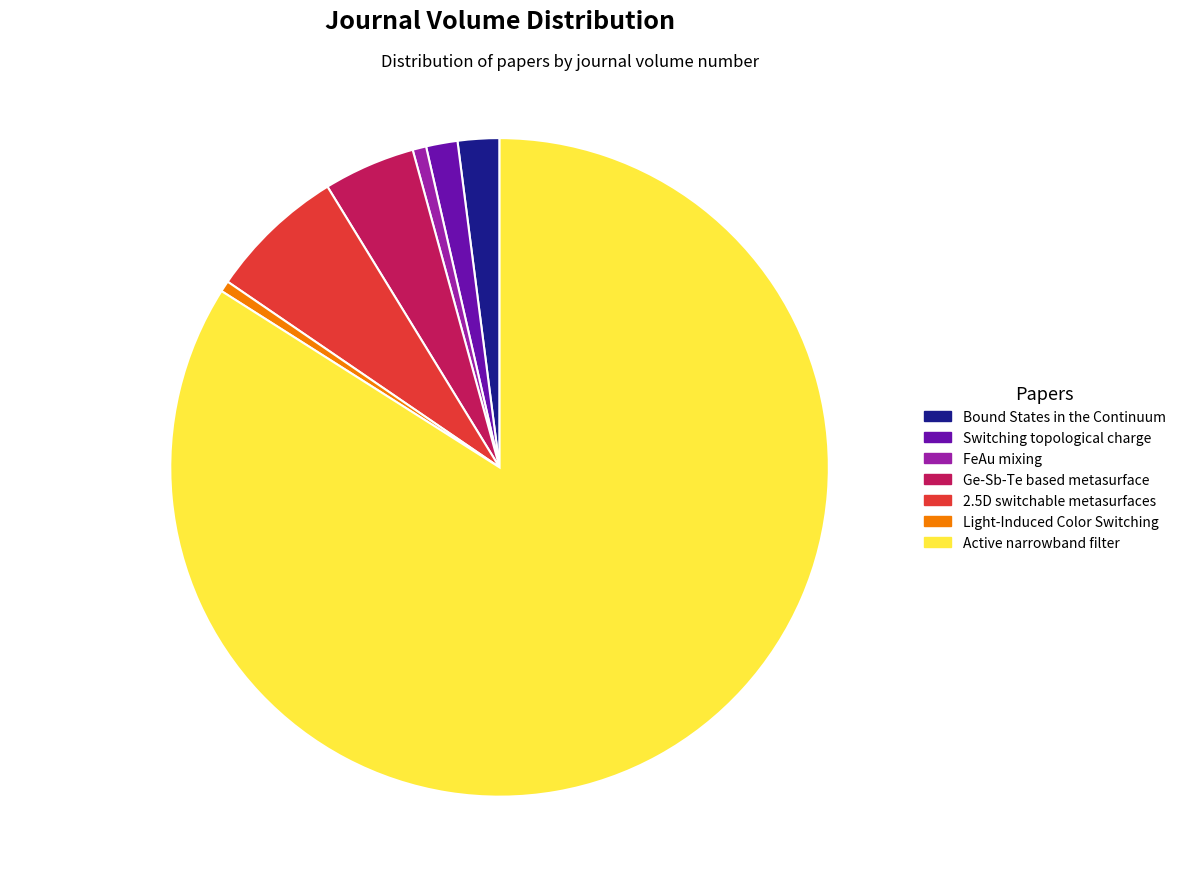

The 2.5D switchable metasurfaces slice represents 16% of the pie. True or false?

False